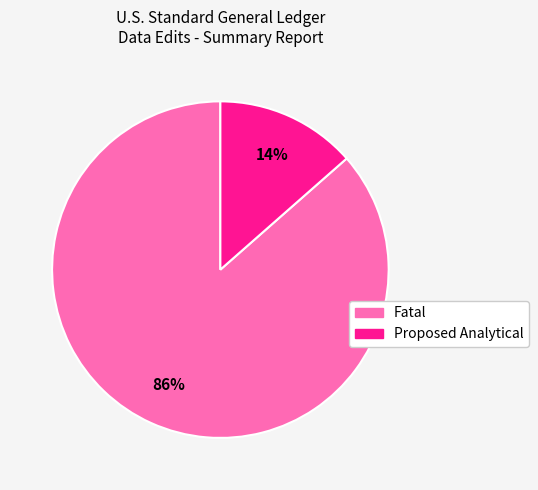

Between Proposed Analytical and Fatal, which is larger?

Fatal